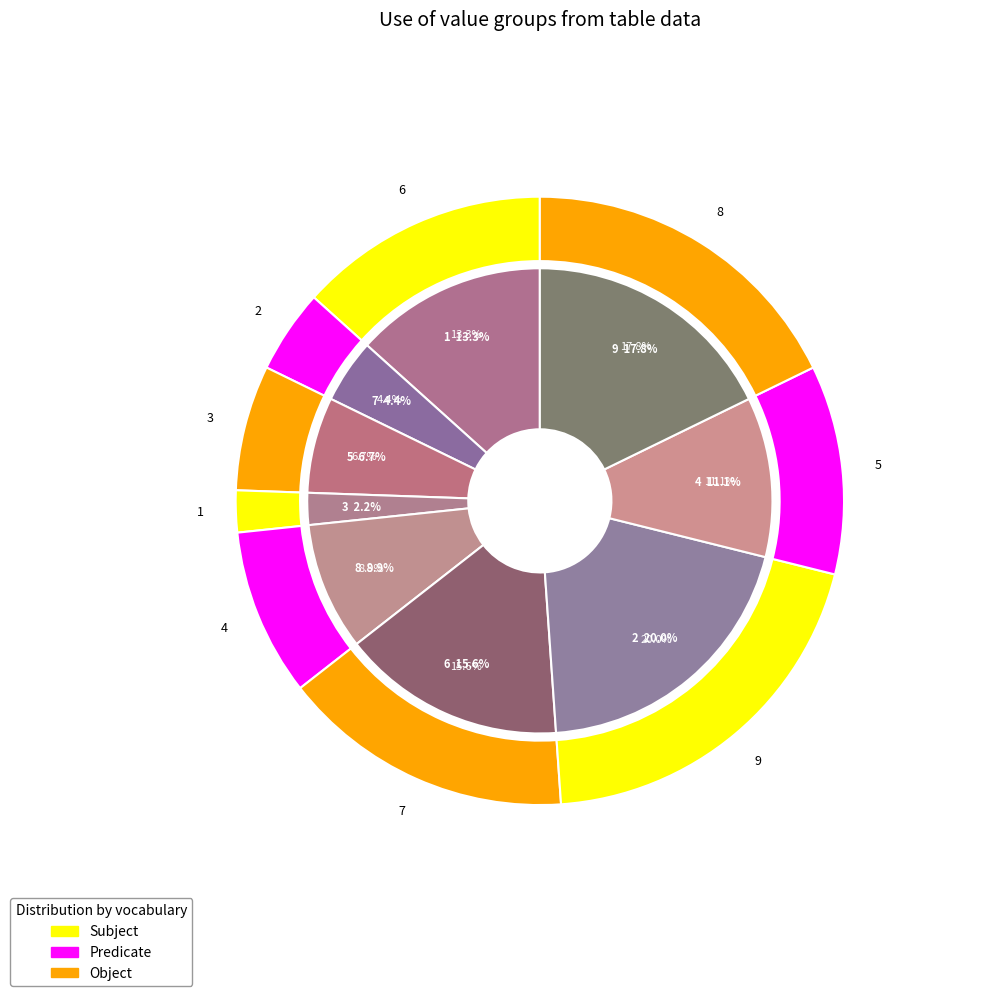

True or false: 9 accounts for 14% of the total.

False